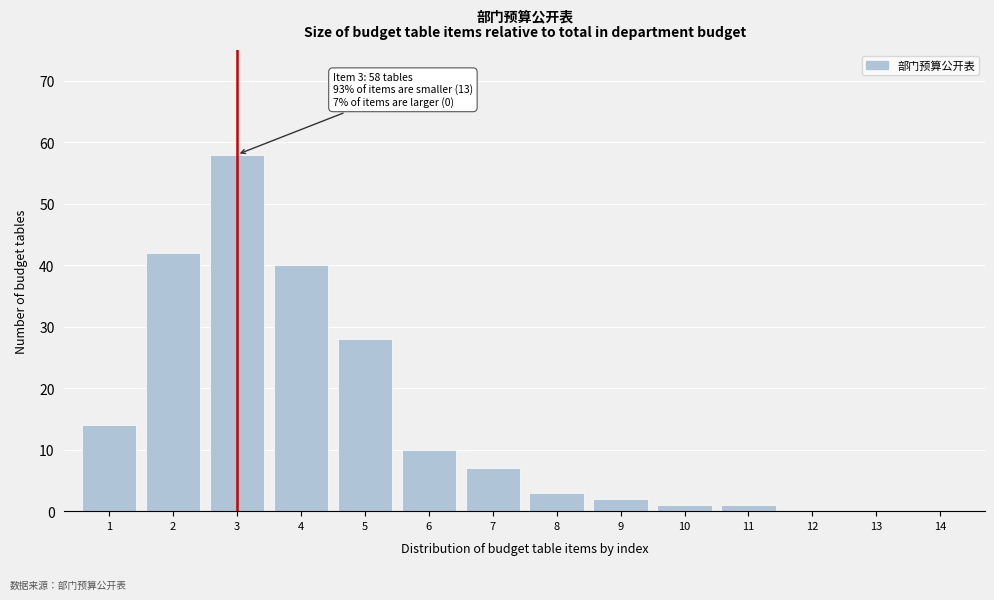

Reading right to left, list all the values displayed in this chart.

14=0	13=0	12=0	11=1	10=1	9=2	8=3	7=7	6=10	5=28	4=40	3=58	2=42	1=14